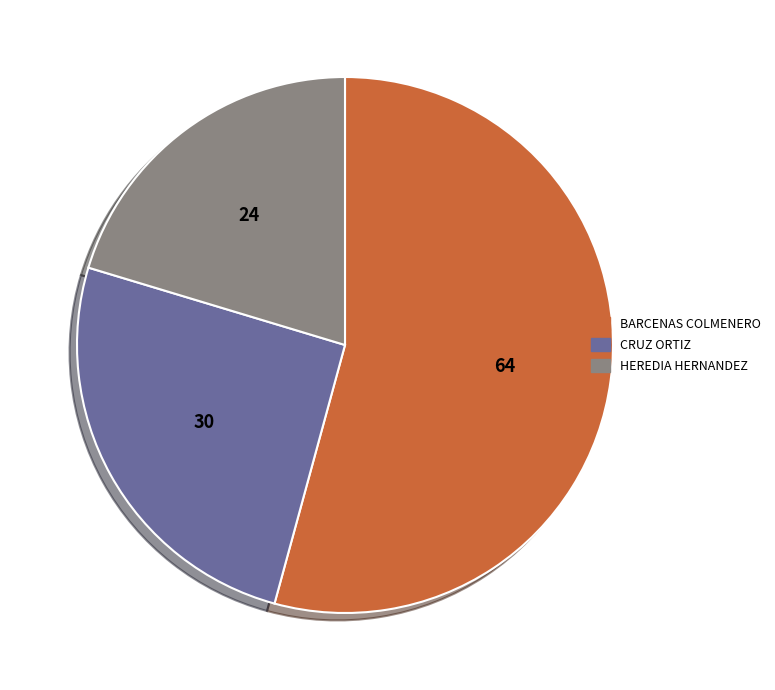

Is there any slice that represents more than half of the pie?

Yes